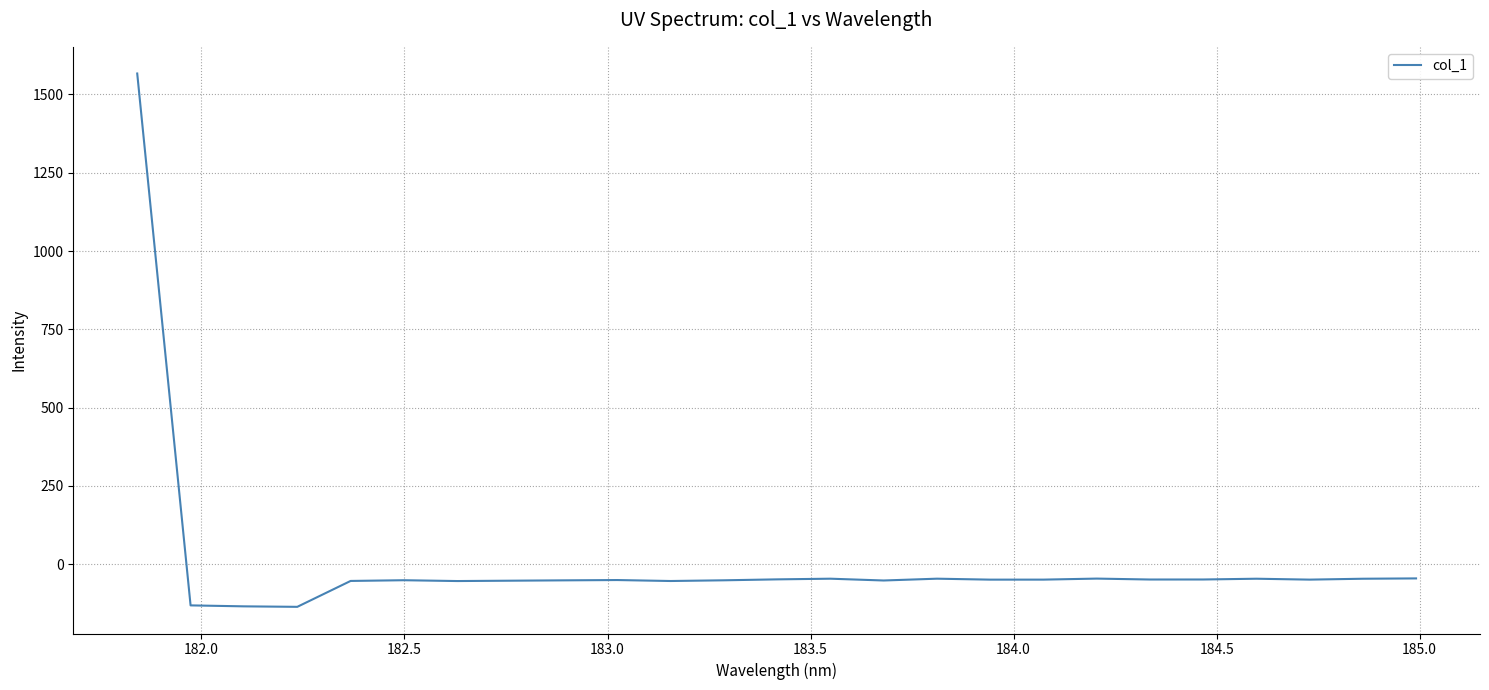

What is the difference between the second highest and second lowest values?

89.2